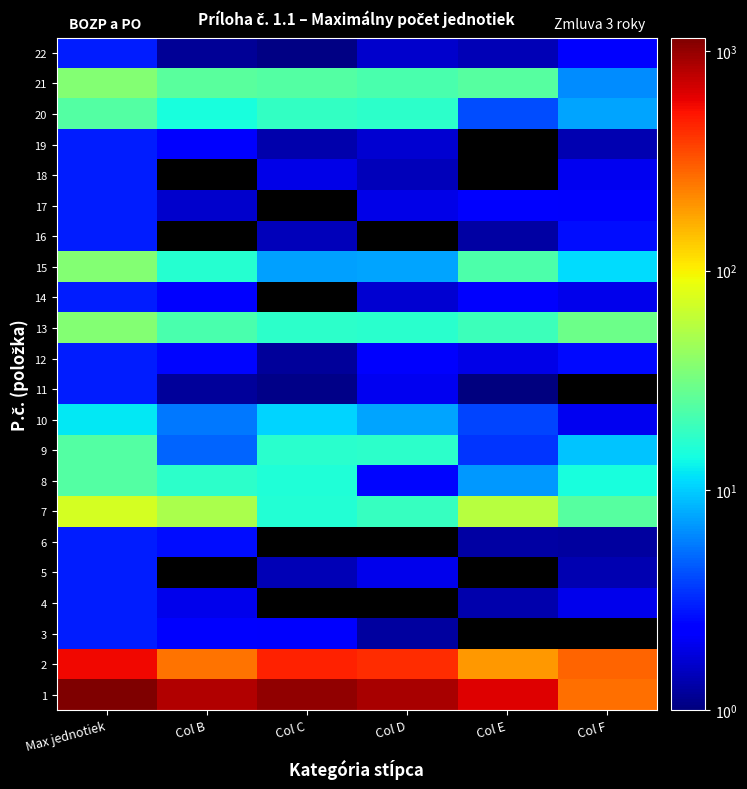

What is the difference between the second highest and minimum values in the 19 series?

1.7